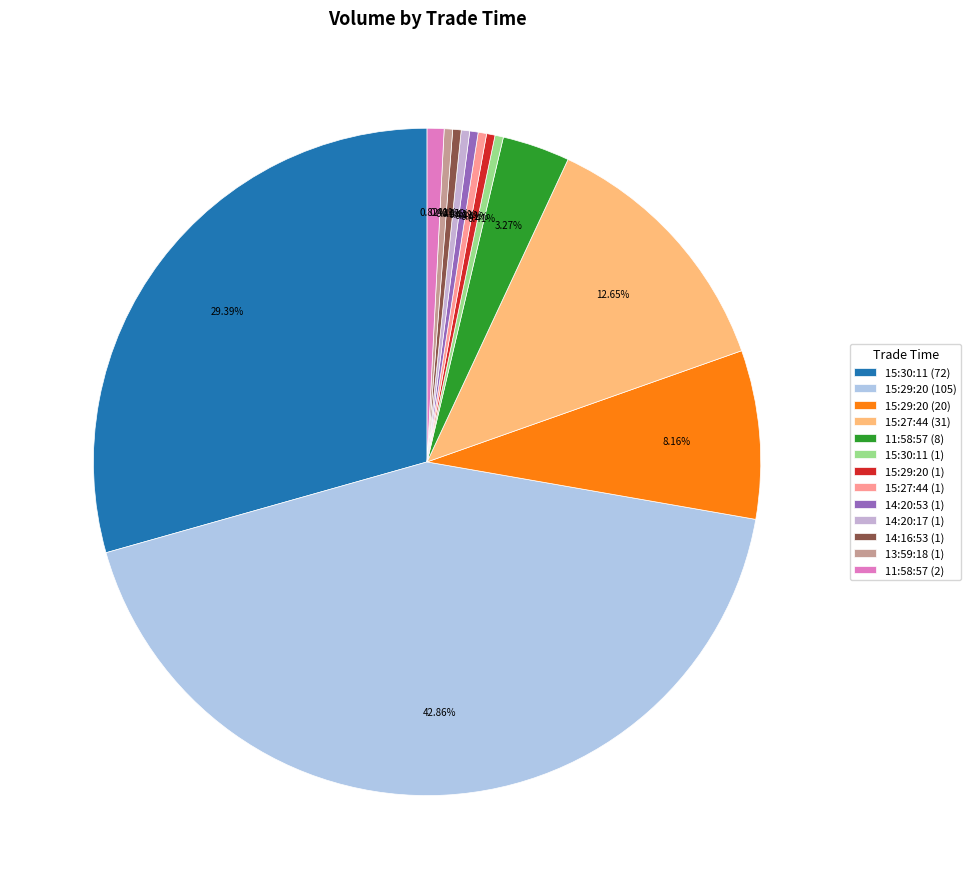

Is the sum of 15:29:20 (1) and 15:29:20 (20) greater than half?

No